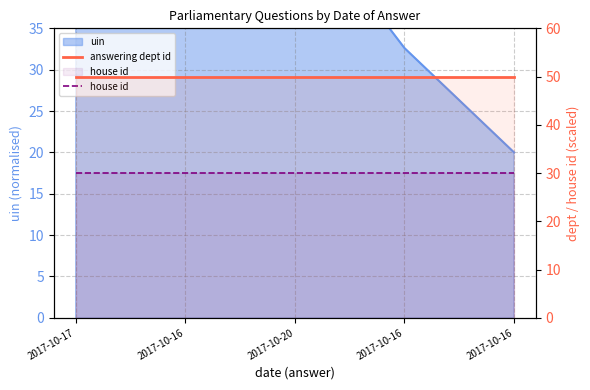

Does the chart display data point markers on the line(s)?

No